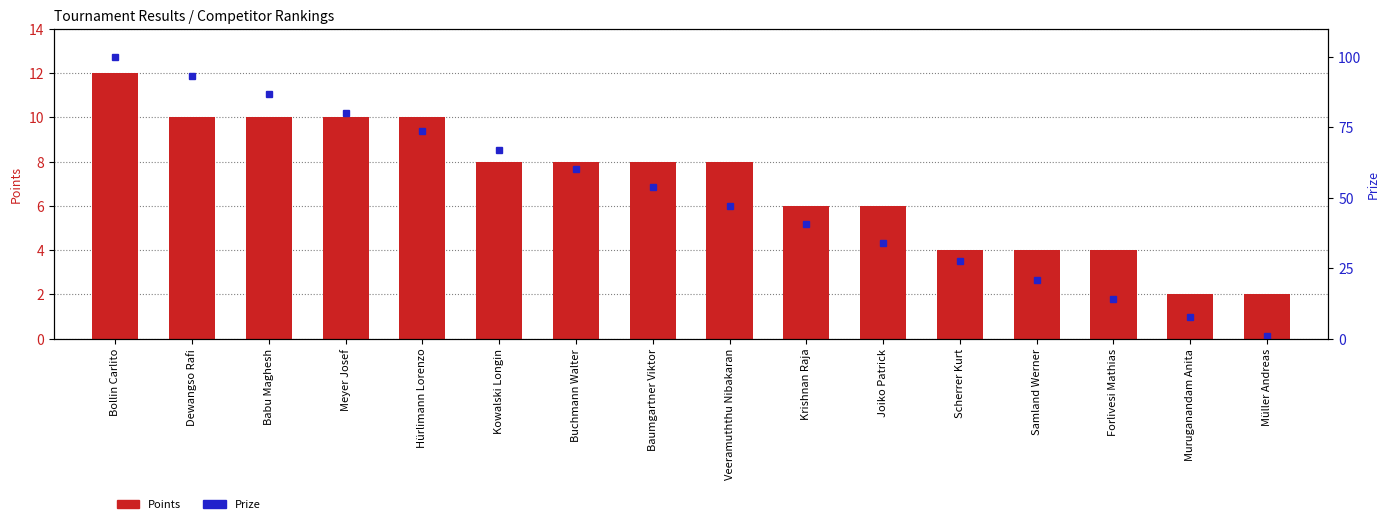

Is the value of Points at Krishnan Raja greater than the value of Prize at Meyer Josef?

No